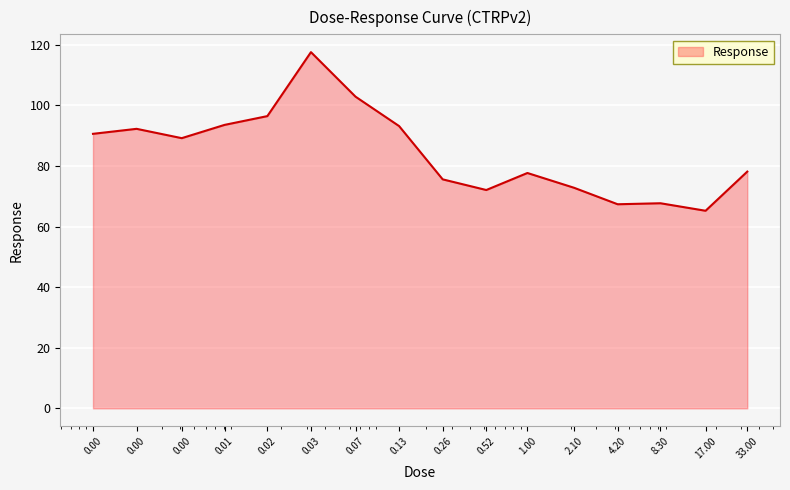

What is the difference between the maximum and minimum values?

52.4